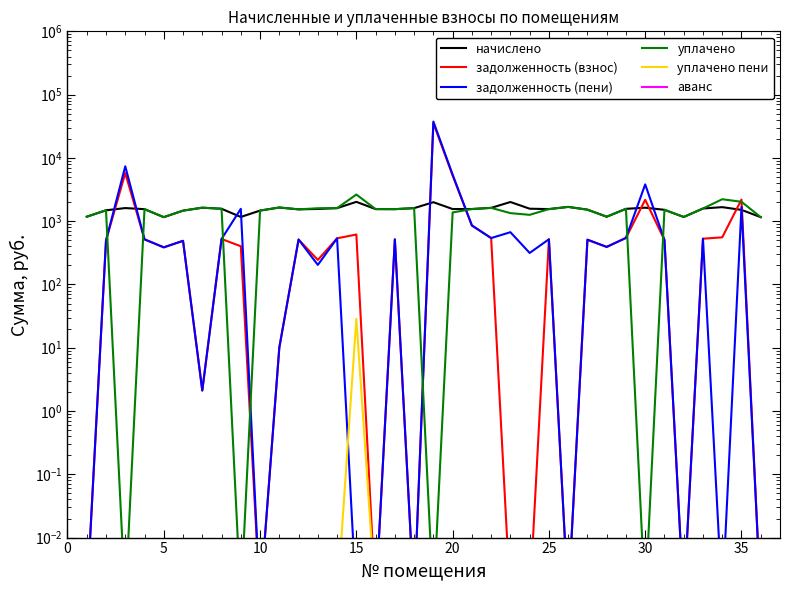

How many lines are shown in the chart?

6